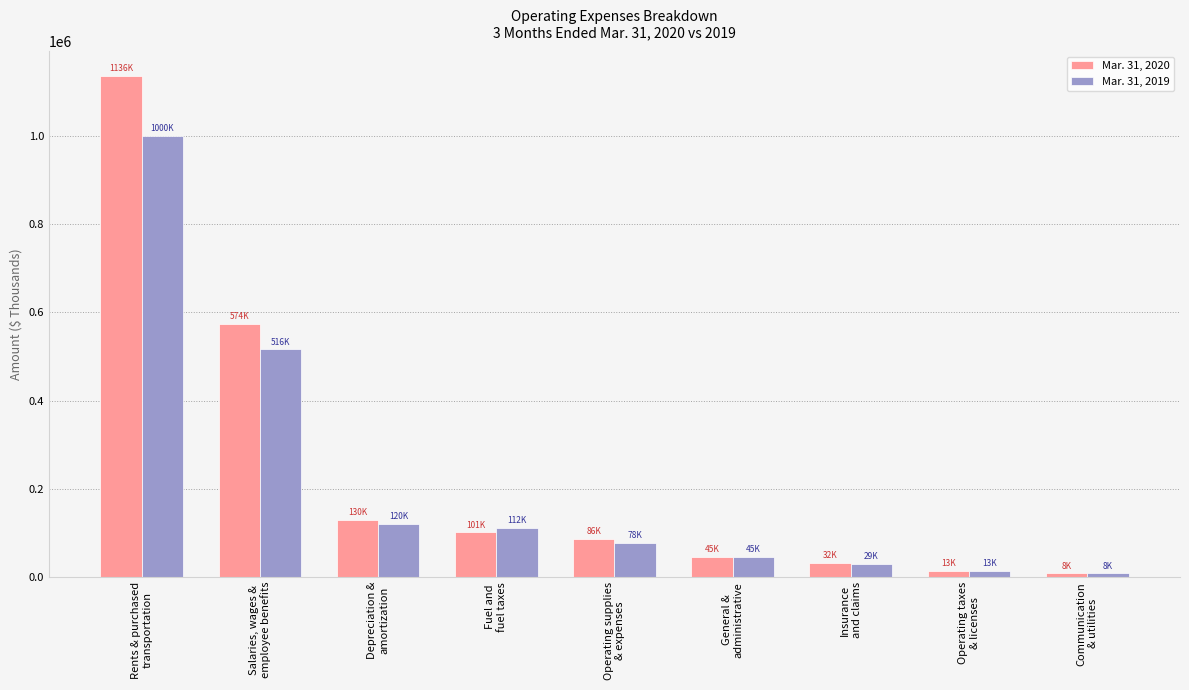

How many categories are shown in the chart?

9